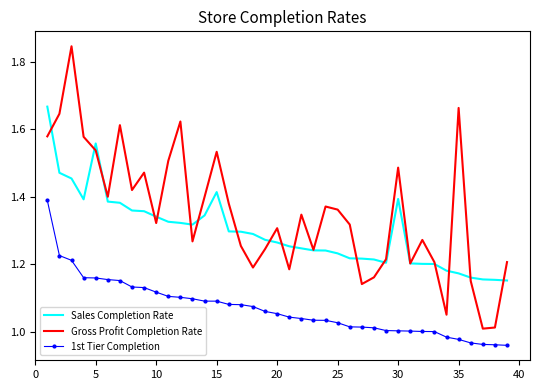

Which series has the widest spread of values?

Gross Profit Completion Rate